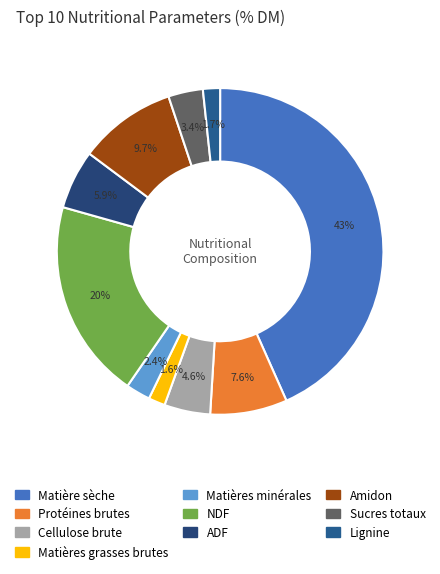

To the nearest percent, what is the average slice percentage?

10%